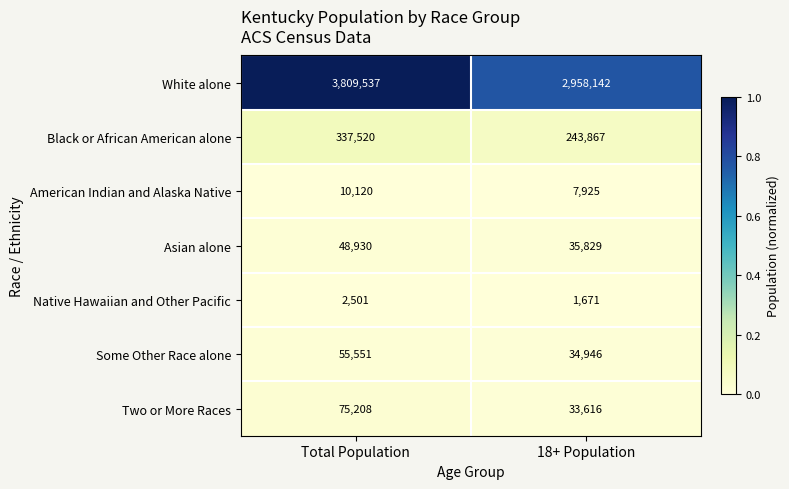

Between Total Population and 18+ Population, which series saw the biggest shift?

White alone